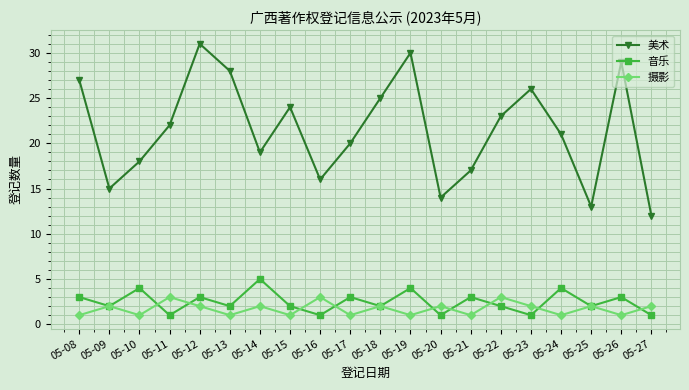

Where is the first local maximum for 摄影?

05-09